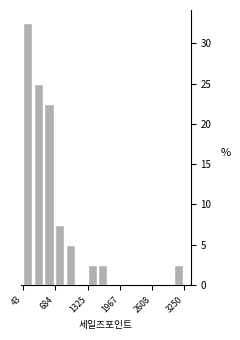

Around what value on the x-axis is the tallest bar? Give the approximate position of its centre, as read against the axis.

100